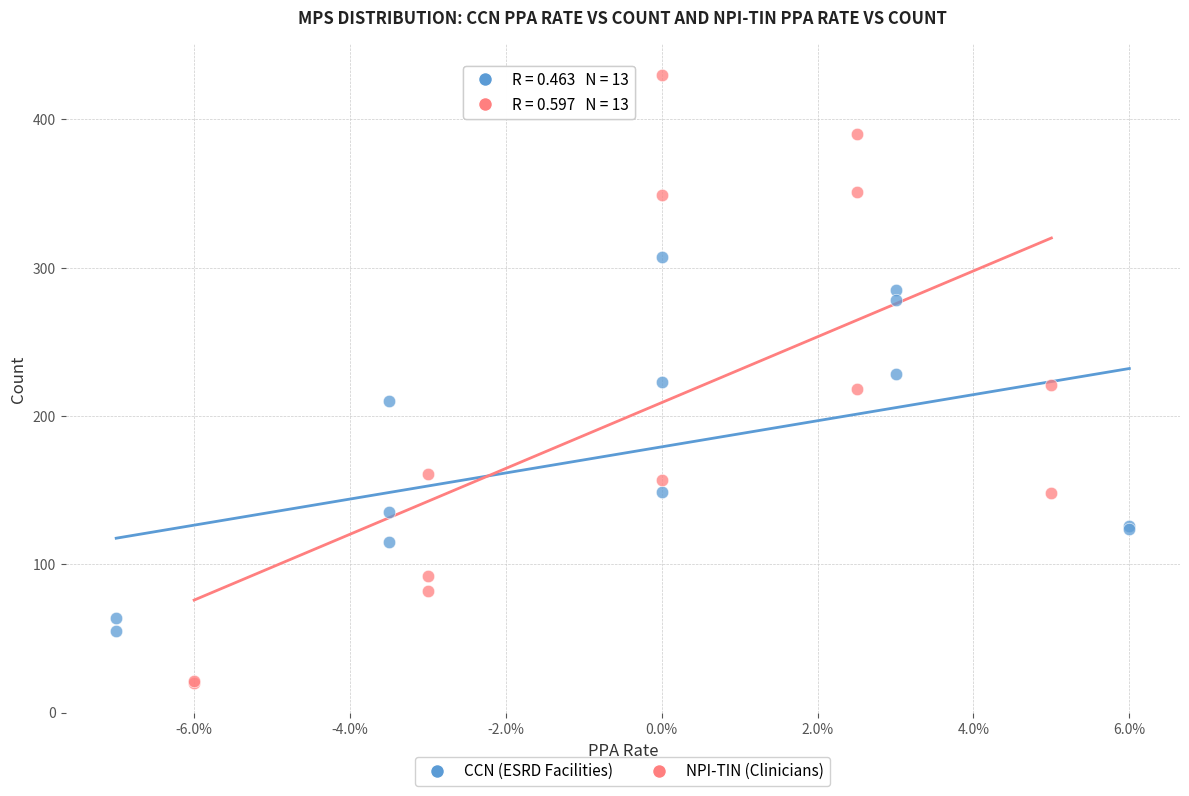

What are all the series names shown in the legend?

CCN (ESRD Facilities), NPI-TIN (Clinicians)